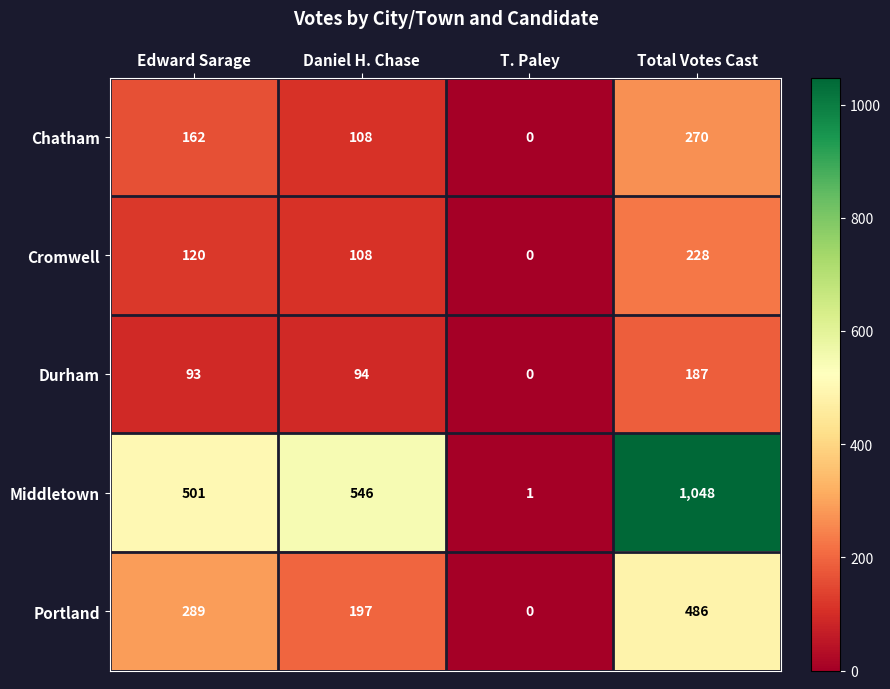

Reading right to left, transcribe all the data shown in this chart.

Chatham: Total Votes Cast=270	T. Paley=0	Daniel H. Chase=108	Edward Sarage=162
Cromwell: Total Votes Cast=228	T. Paley=0	Daniel H. Chase=108	Edward Sarage=120
Durham: Total Votes Cast=187	T. Paley=0	Daniel H. Chase=94	Edward Sarage=93
Middletown: Total Votes Cast=1048	T. Paley=1	Daniel H. Chase=546	Edward Sarage=501
Portland: Total Votes Cast=486	T. Paley=0	Daniel H. Chase=197	Edward Sarage=289